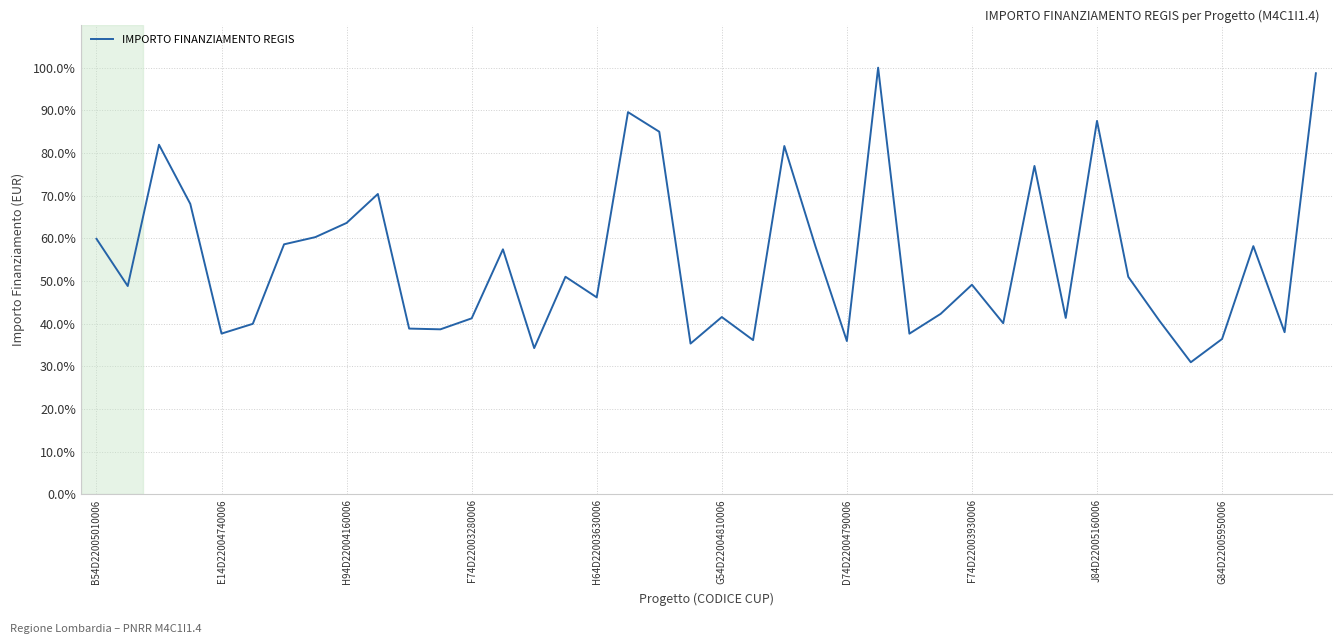

What is the difference between the maximum and minimum values?

69.0